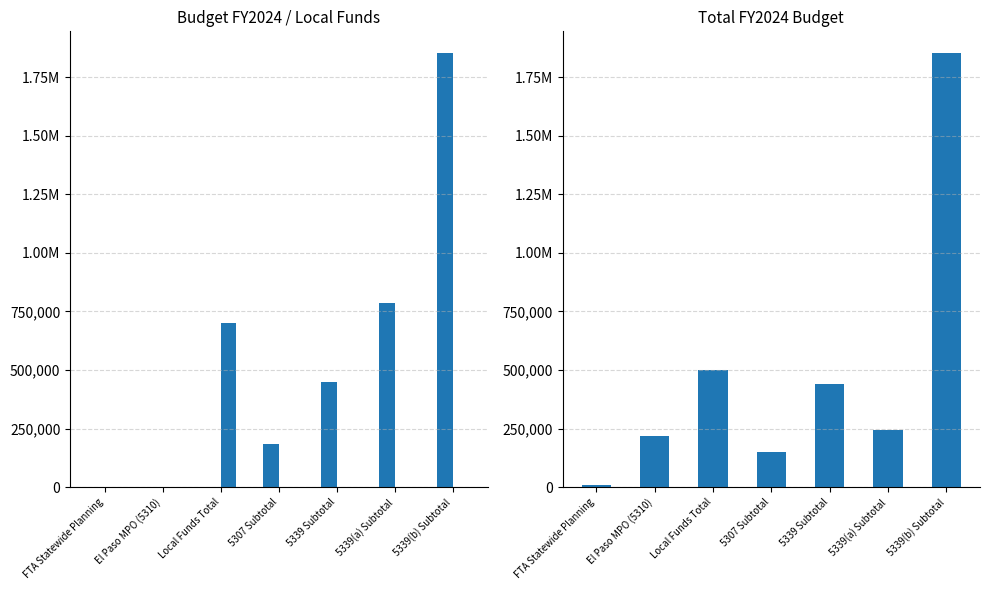

At which label does Total FY2024 Budget reach its peak?

5339(b) Subtotal